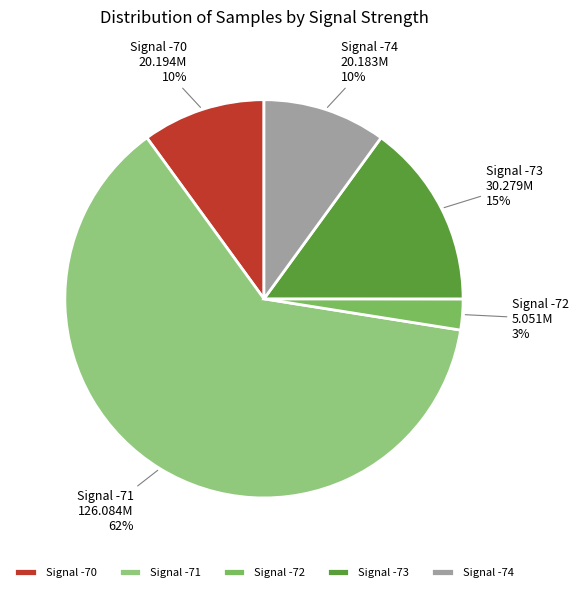

Between Signal -74 and Signal -71, which is larger?

Signal -71